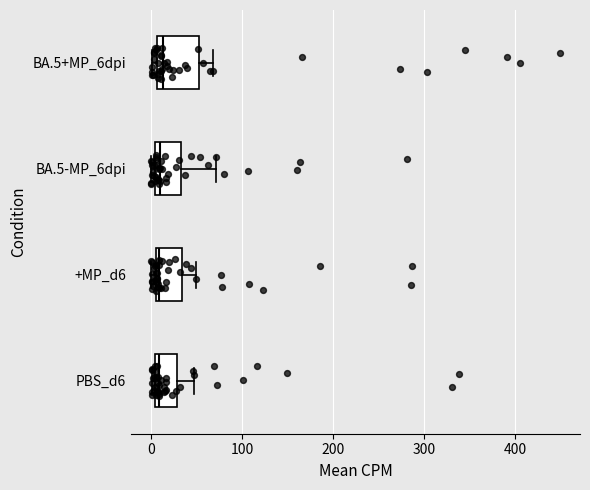

Reading bottom to top, transcribe this box plot: for each box, give where its median line is, the range the box spans, and where its two whiskers end, as read against the x-axis. The values are not printed on the chart, so give them approximately, as read against the axis.

PBS_d6: median 10, box 0 to 30, whiskers 0 (just left of the box's left edge) to 50
+MP_d6: median 10 (just right of the box's left edge), box 10 to 30, whiskers 0 to 50
BA.5-MP_6dpi: median 10, box 0 to 30, whiskers 0 (just left of the box's left edge) to 70
BA.5+MP_6dpi: median 10 (just right of the box's left edge), box 10 to 50, whiskers 0 to 70